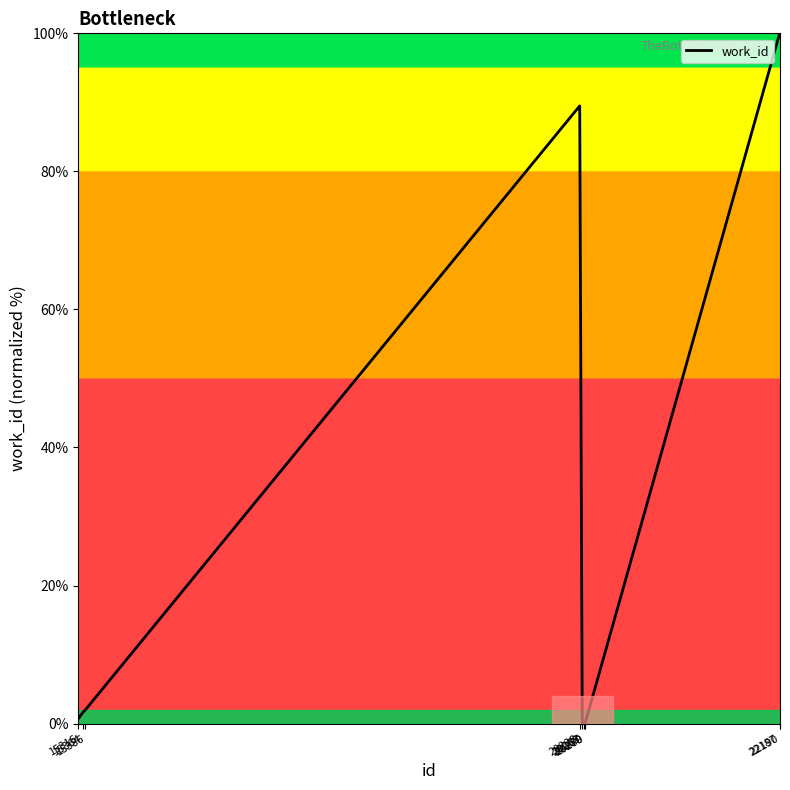

How many lines are shown in the chart?

1